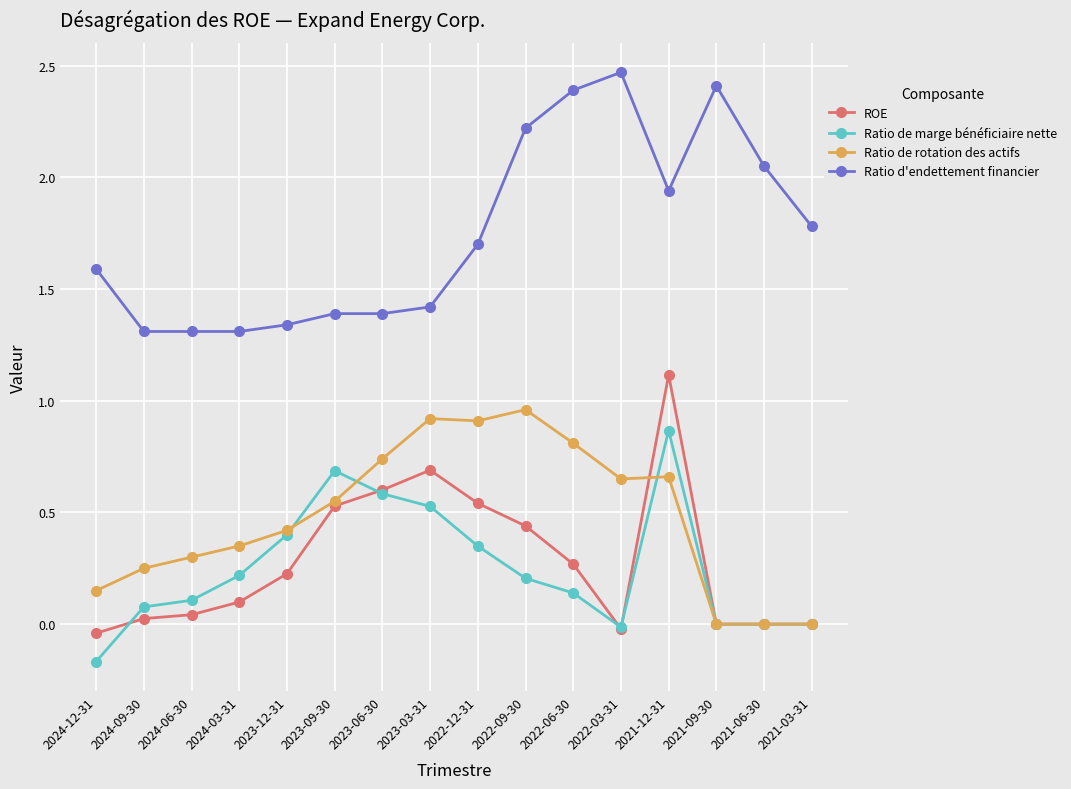

What position from the left is 2024-03-31?

4